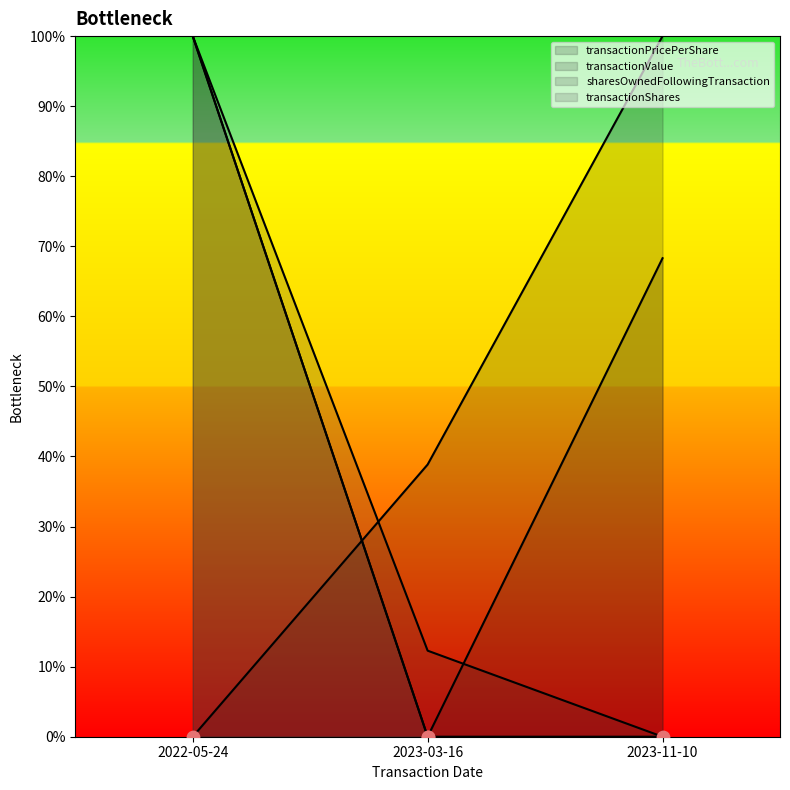

Is the value of transactionShares at 2022-05-24 greater than the value of sharesOwnedFollowingTransaction at 2023-03-16?

Yes